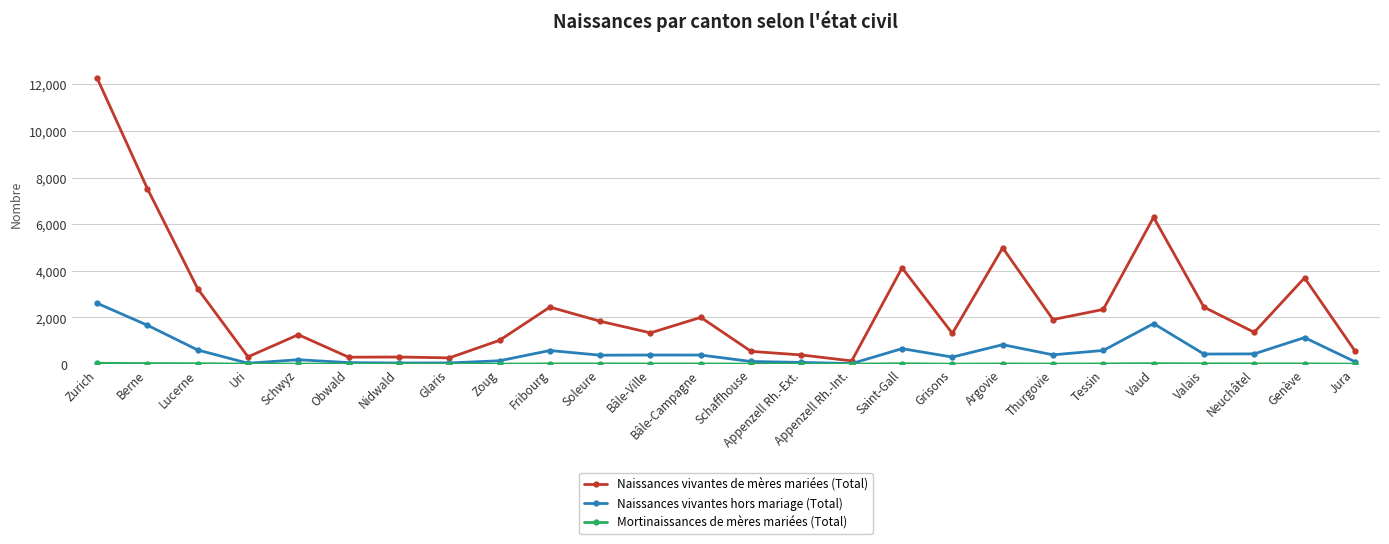

At which label does Naissances vivantes de mères mariées (Total) first exceed 1839?

Zurich